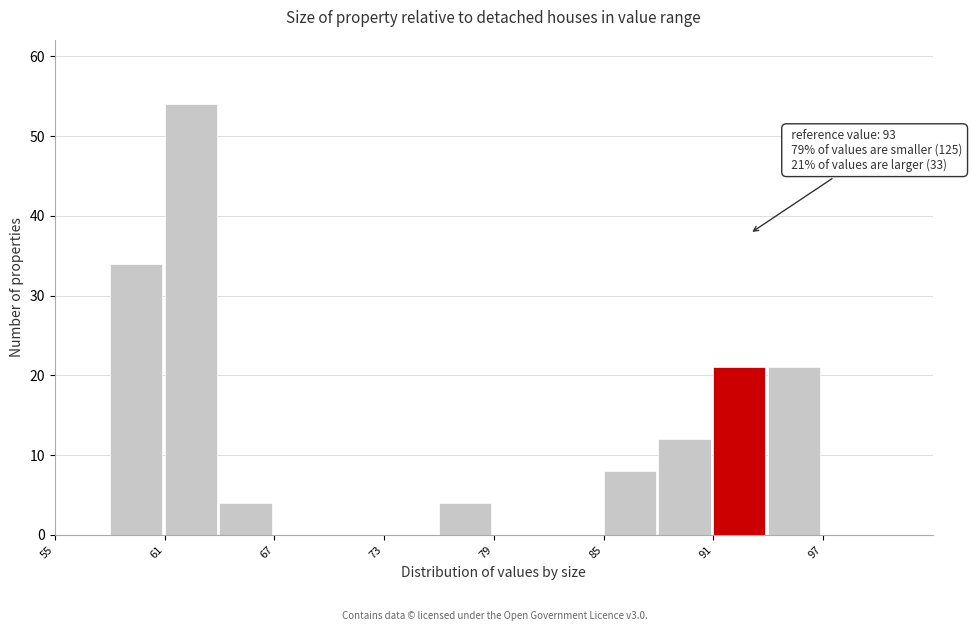

Around what value on the x-axis is the tallest bar? Give the approximate position of its centre, as read against the axis.

62